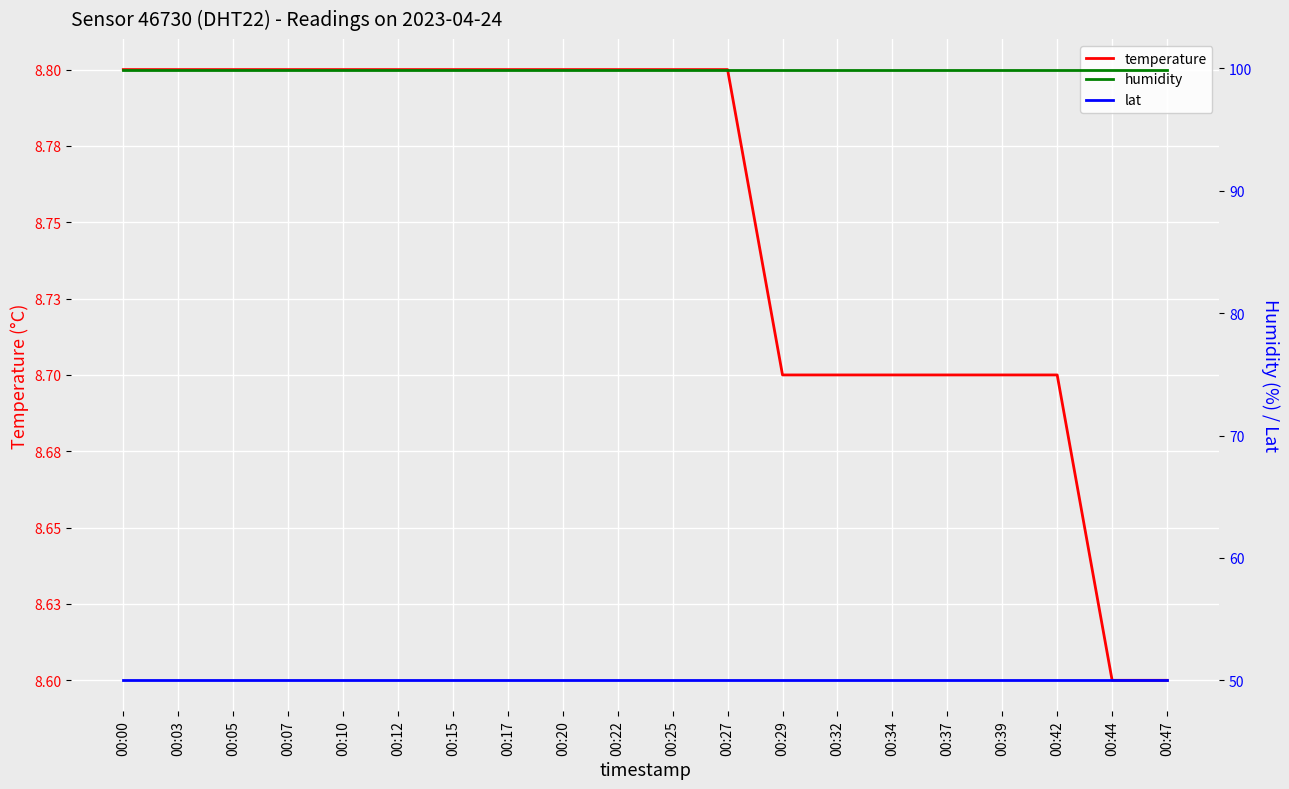

Rank the series by their average value, from highest to lowest.

humidity, lat, temperature